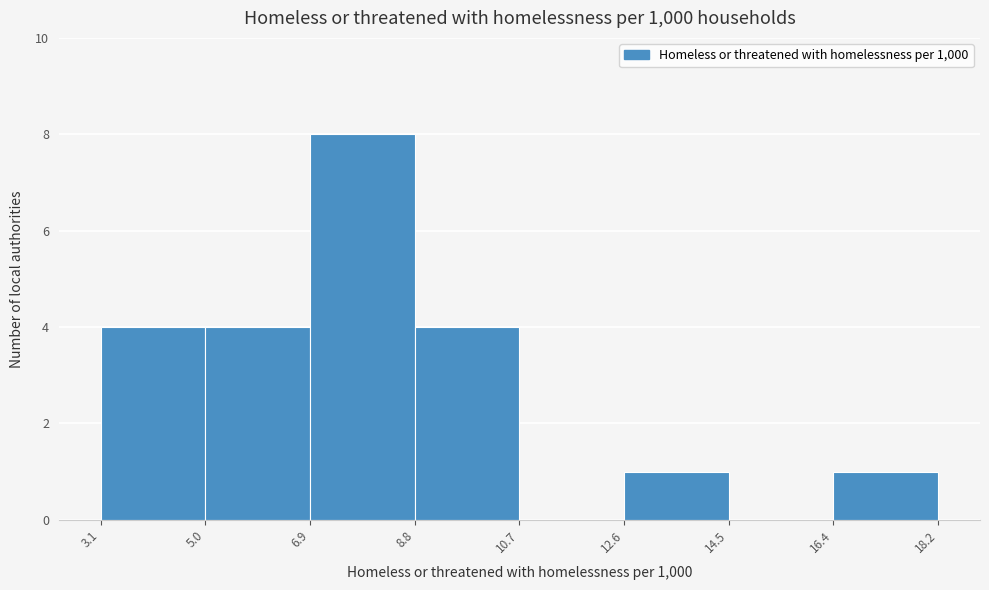

How tall is the bar that spans 3.1 to 5.0 on the x-axis? The values are not printed on the chart, so give them approximately, as read against the axis.

4